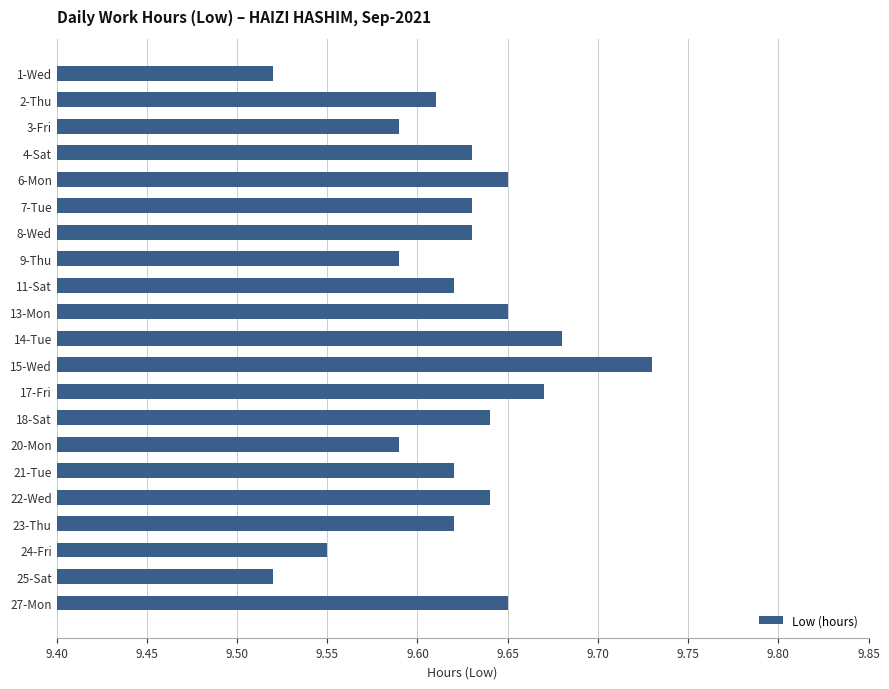

Count the values in the range 9 to 10.

21